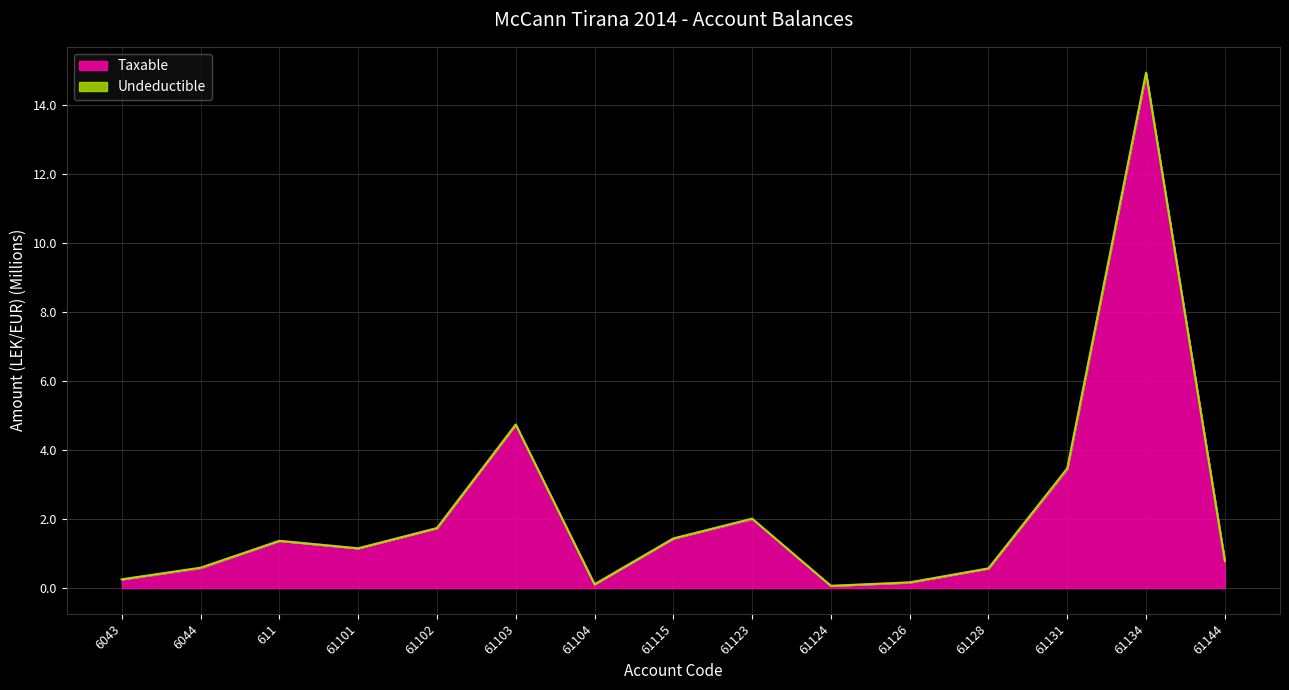

List the labels in order of value, smallest first.

61124, 61104, 61126, 6043, 61128, 6044, 61144, 61101, 611, 61115, 61102, 61123, 61131, 61103, 61134